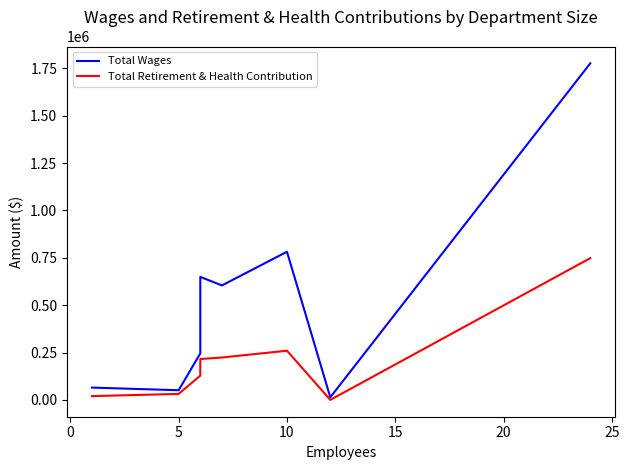

What is the average value of the Total Retirement & Health Contribution series?

199480